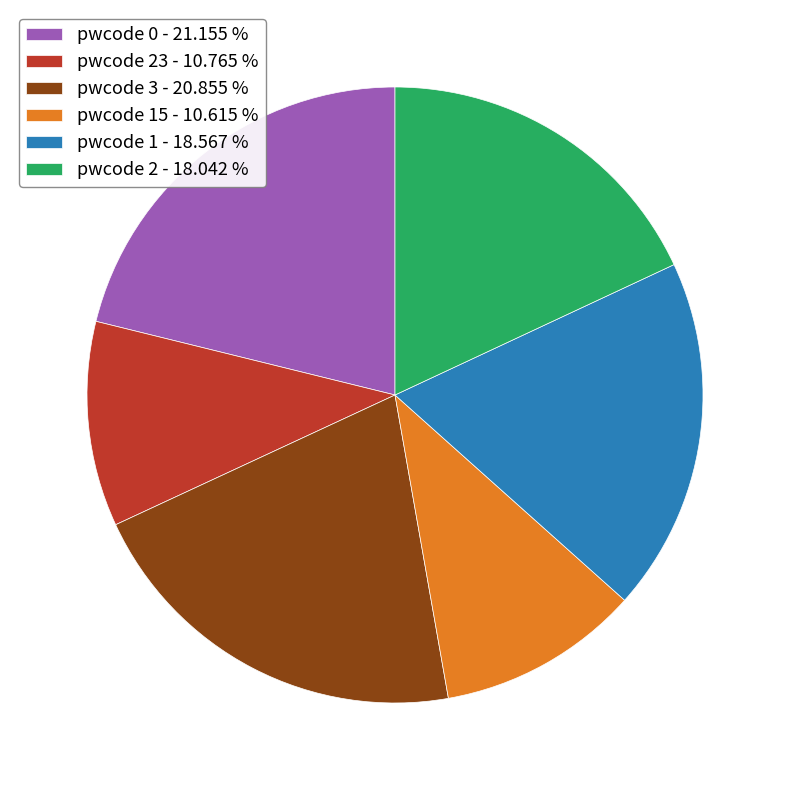

Is there a majority slice in this chart?

No